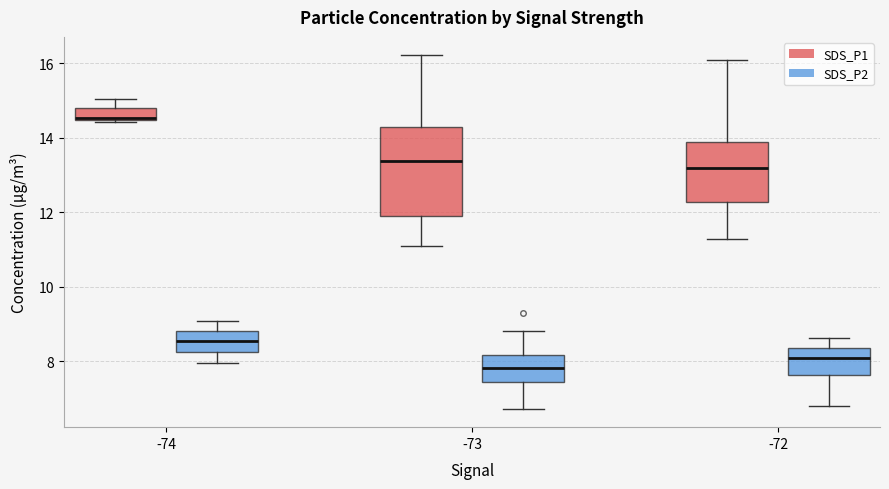

Where does the median line of the box for -72 (SDS_P1) sit on the y-axis? The values are not printed on the chart, so give them approximately, as read against the axis.

13.2